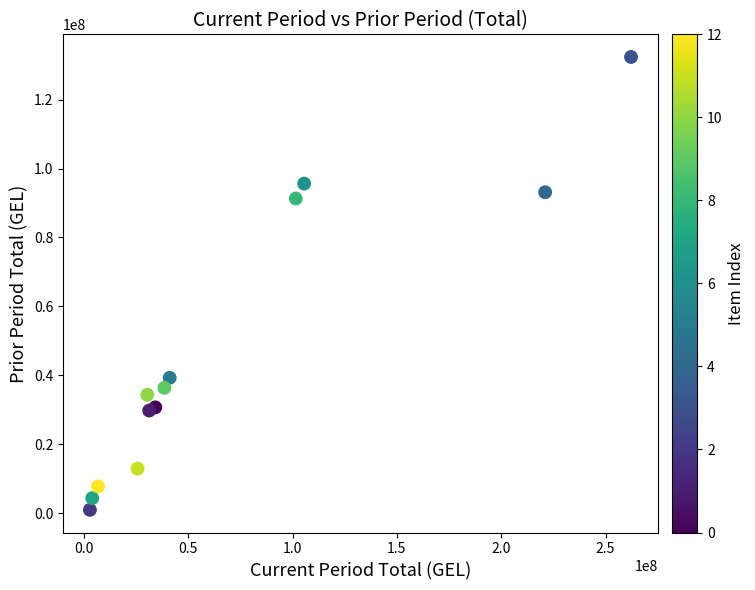

What Y value in the scatter plot is closest to 66665671?

91317199.2